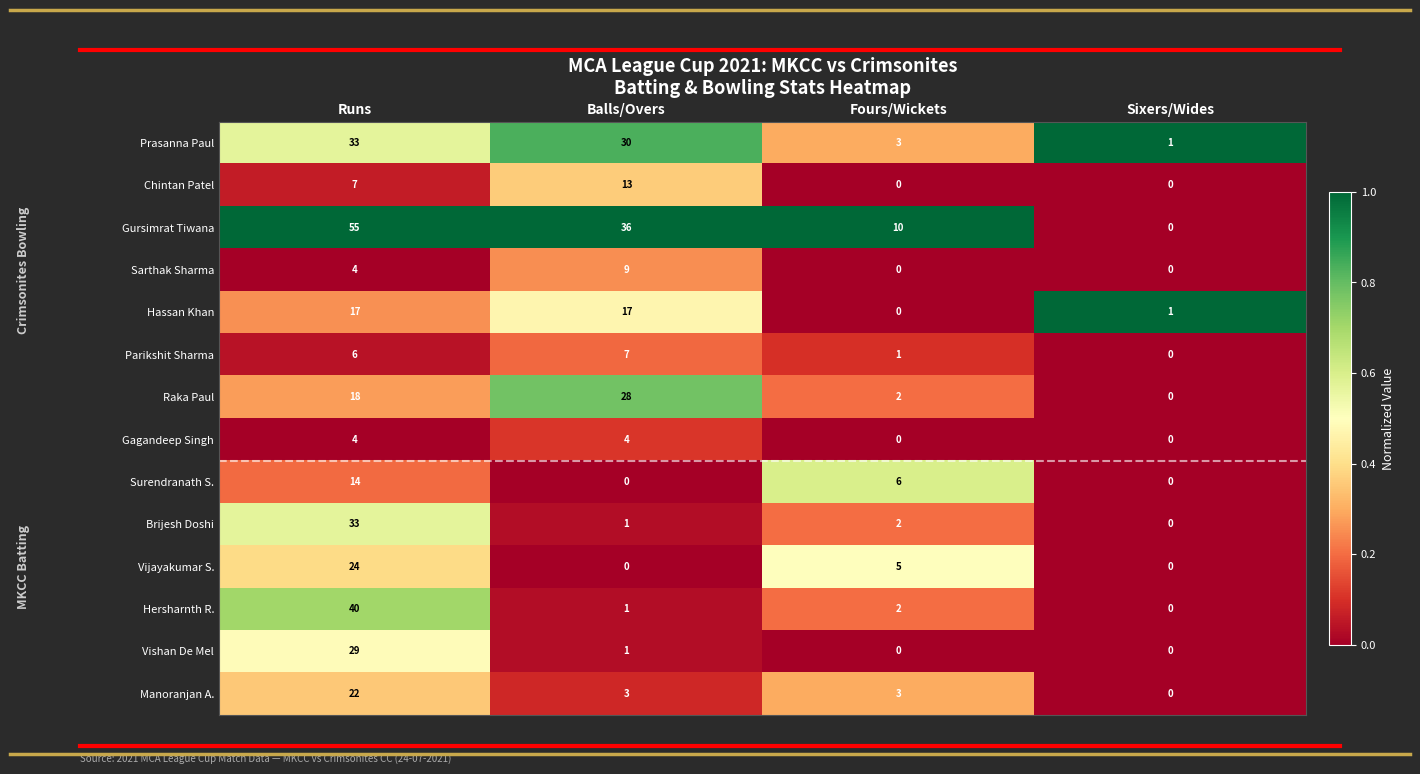

Between Fours/Wickets and Sixers/Wides, which series saw the biggest shift?

Gursimrat Tiwana